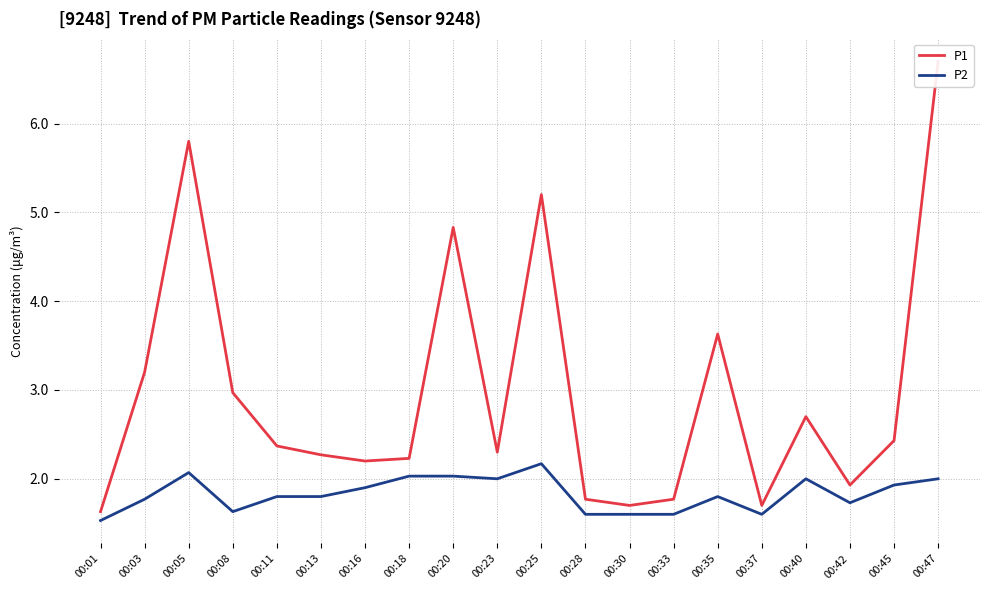

What is the difference between the highest and lowest values at 00:33?

0.2